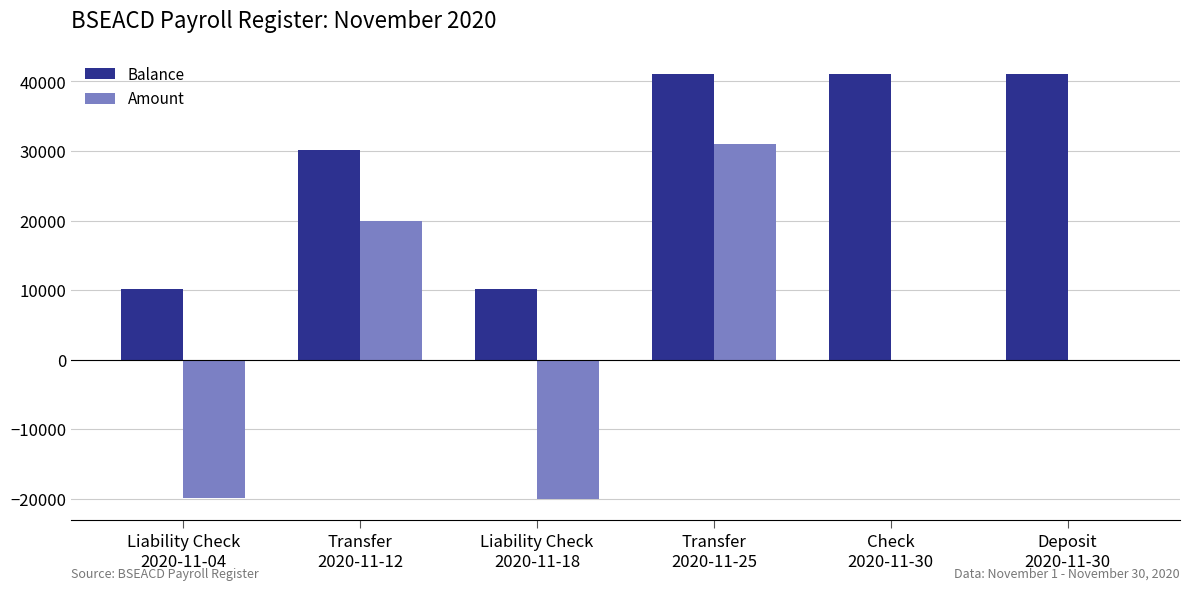

Are the bars horizontal?

No